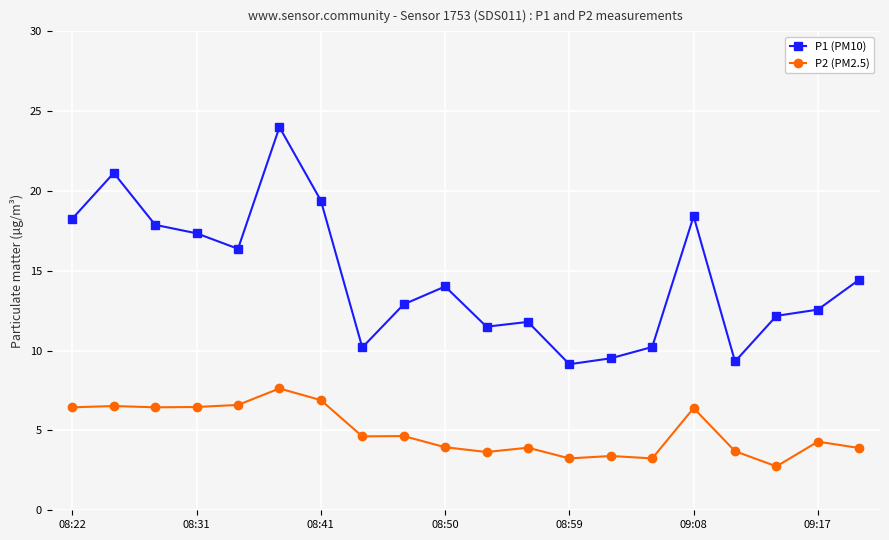

How many data points in P1 (PM10) are above 14?

10